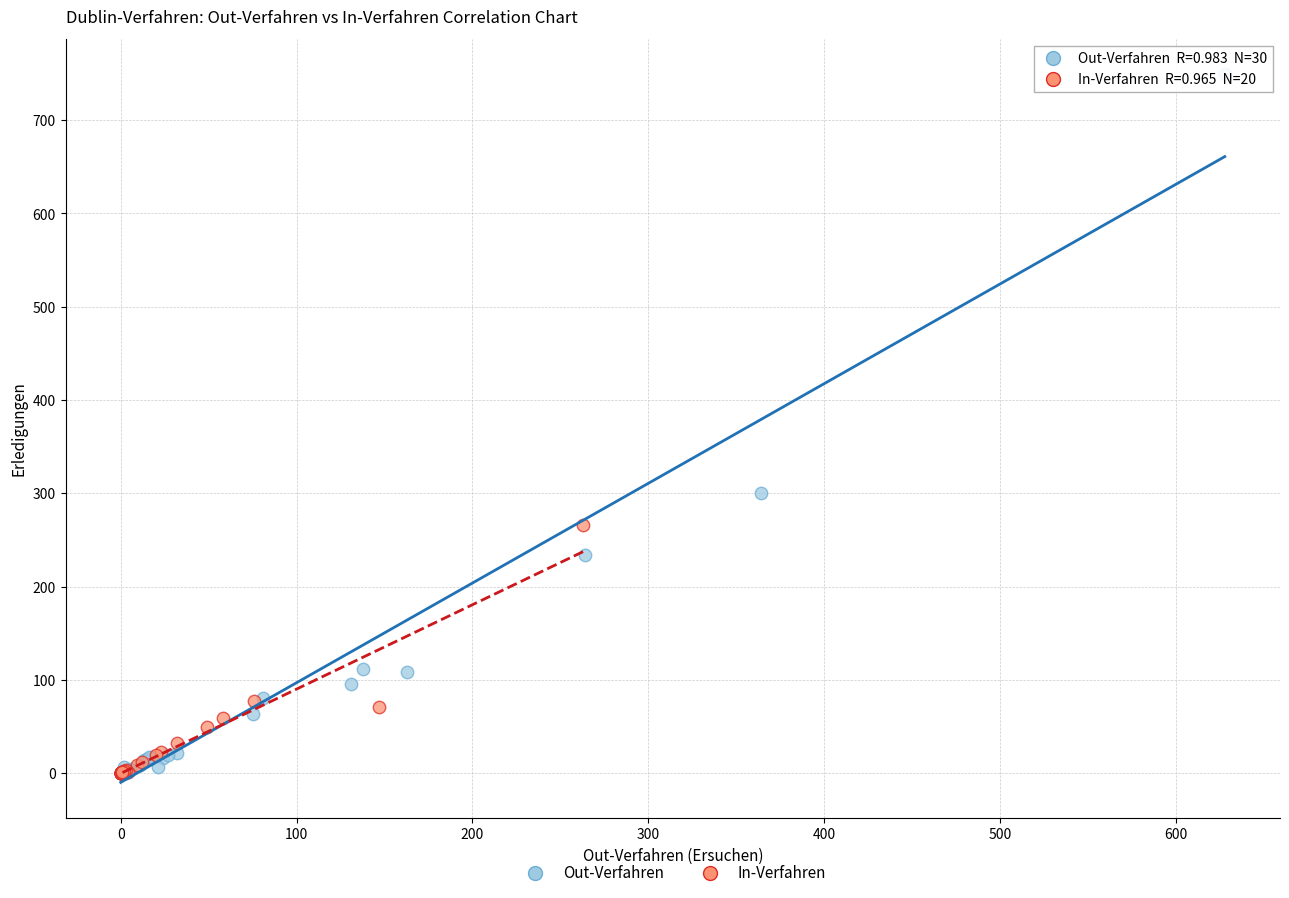

Which series reaches the maximum Y coordinate?

Out-Verfahren